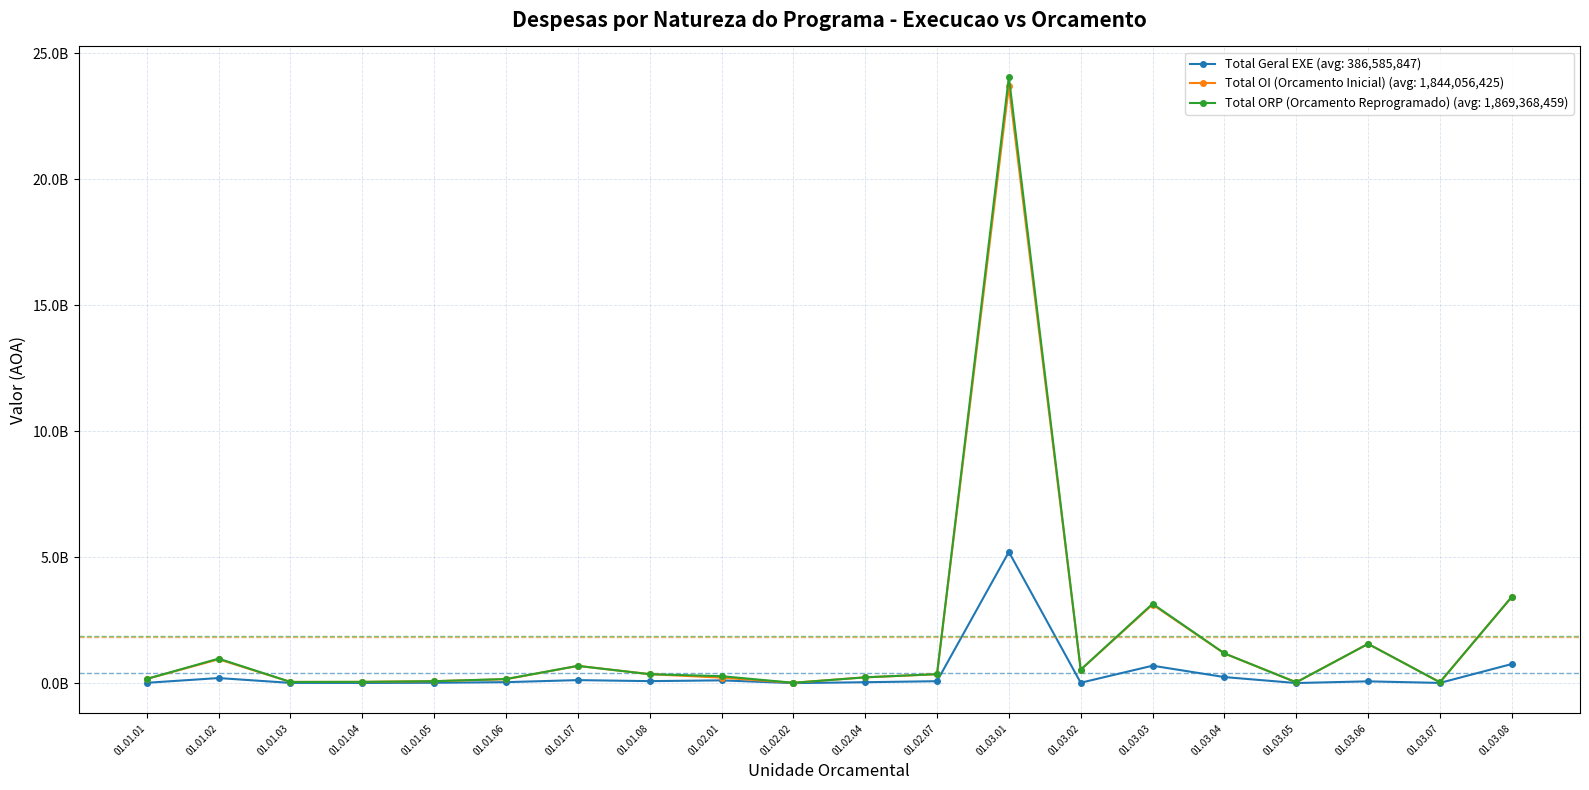

What is the label of the 6th point from the right?

01.03.03